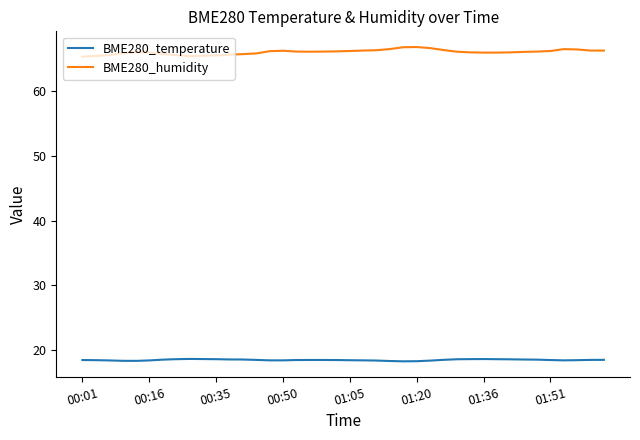

Which series has the largest total across all categories?

BME280_humidity